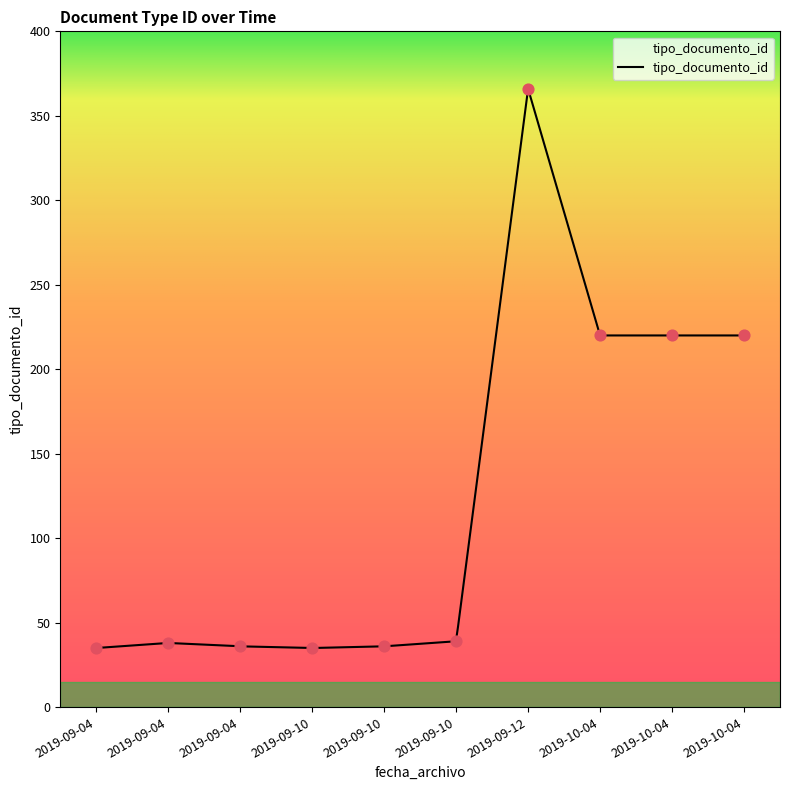

Approximately how many times larger is the value at 2019-09-04 compared to 2019-10-04?

0.2